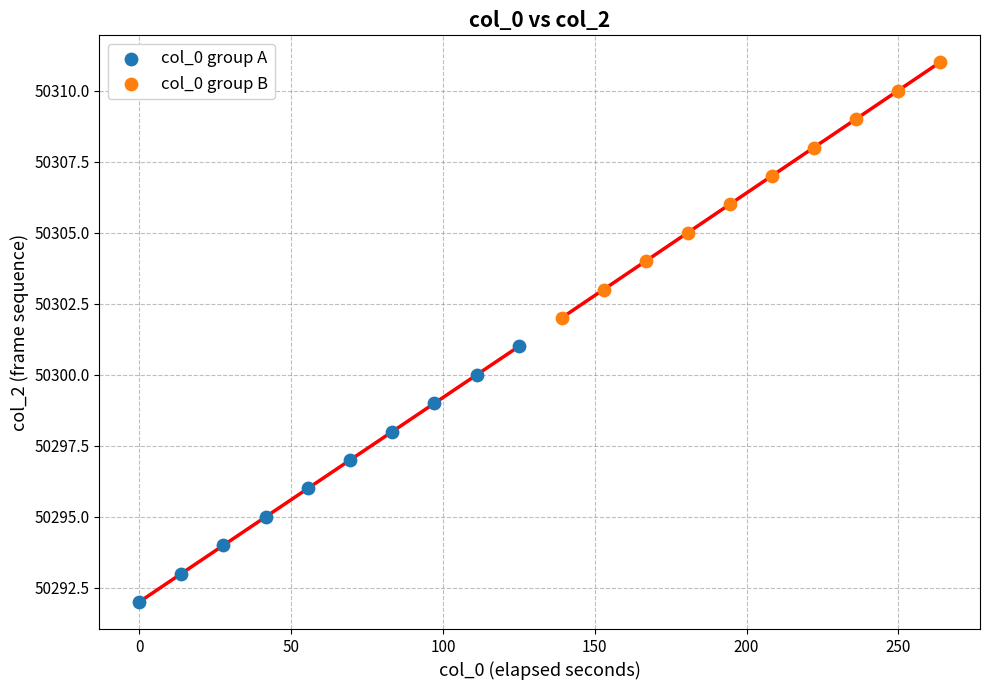

Which series reaches the minimum Y coordinate?

col_0 group A